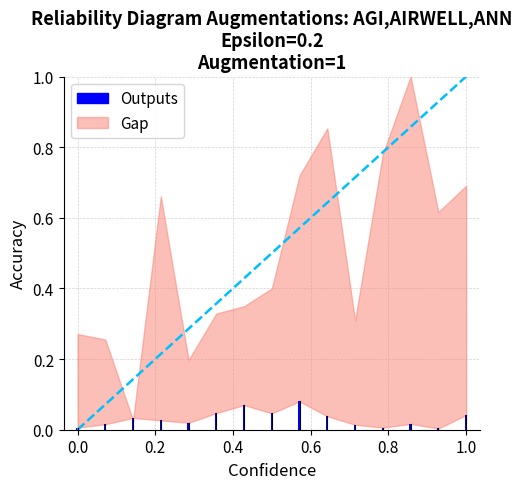

What is the sum of all values?

0.5